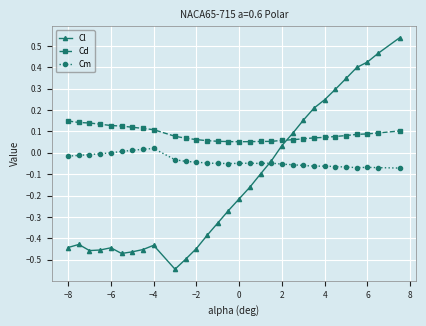

Rank the series by their maximum value, from lowest to highest.

Cm, Cd, Cl